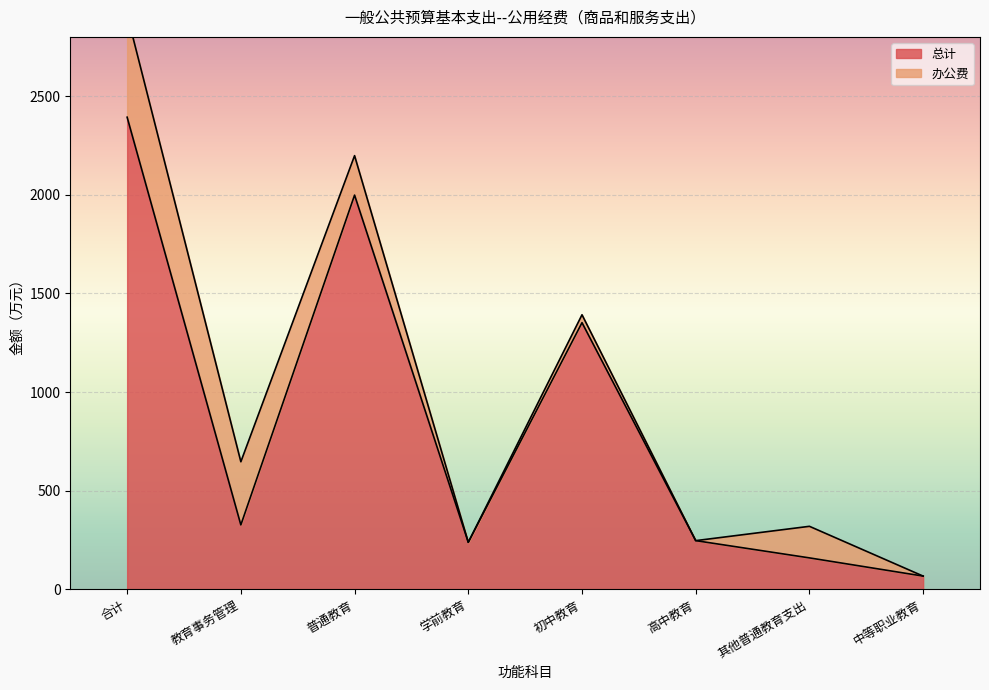

True or false: there are more than 2 points higher than both neighbors.

False